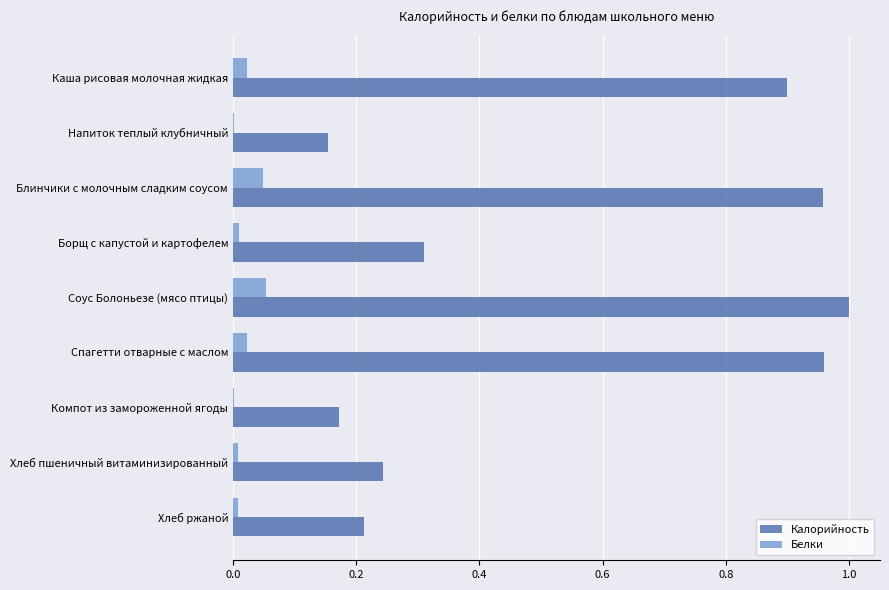

What is the sum of the Калорийность values at Каша рисовая молочная жидкая and Блинчики с молочным сладким соусом?

1.9